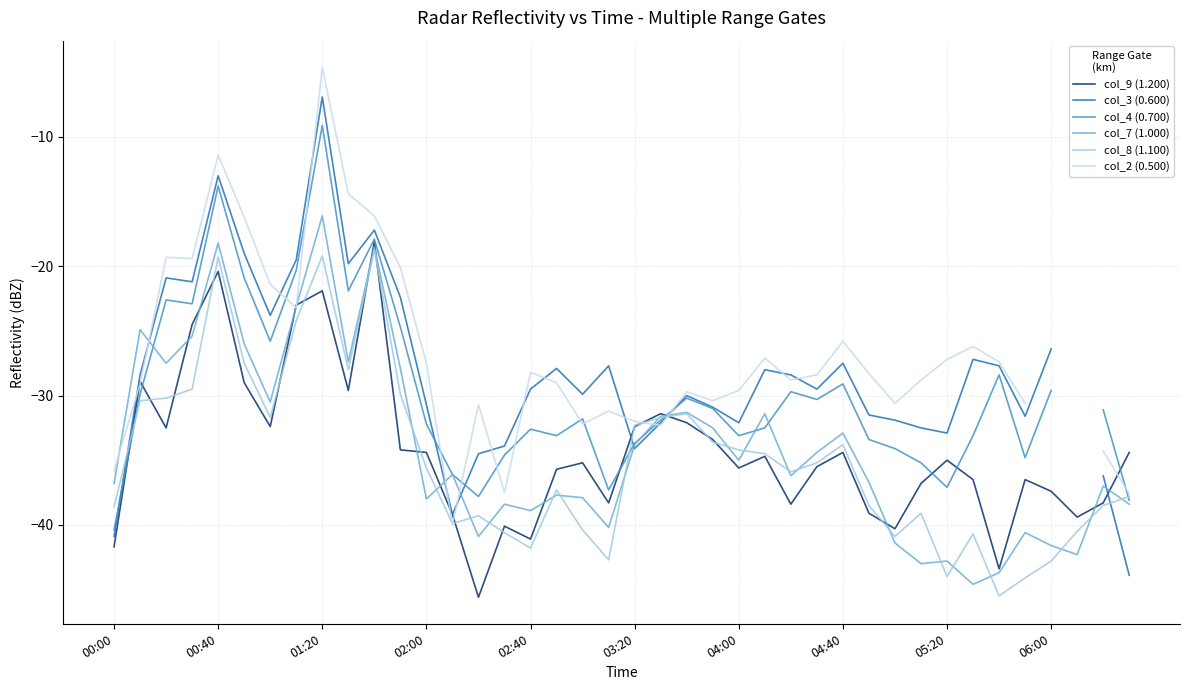

Which series has the largest range (max minus min)?

col_3 (0.600)